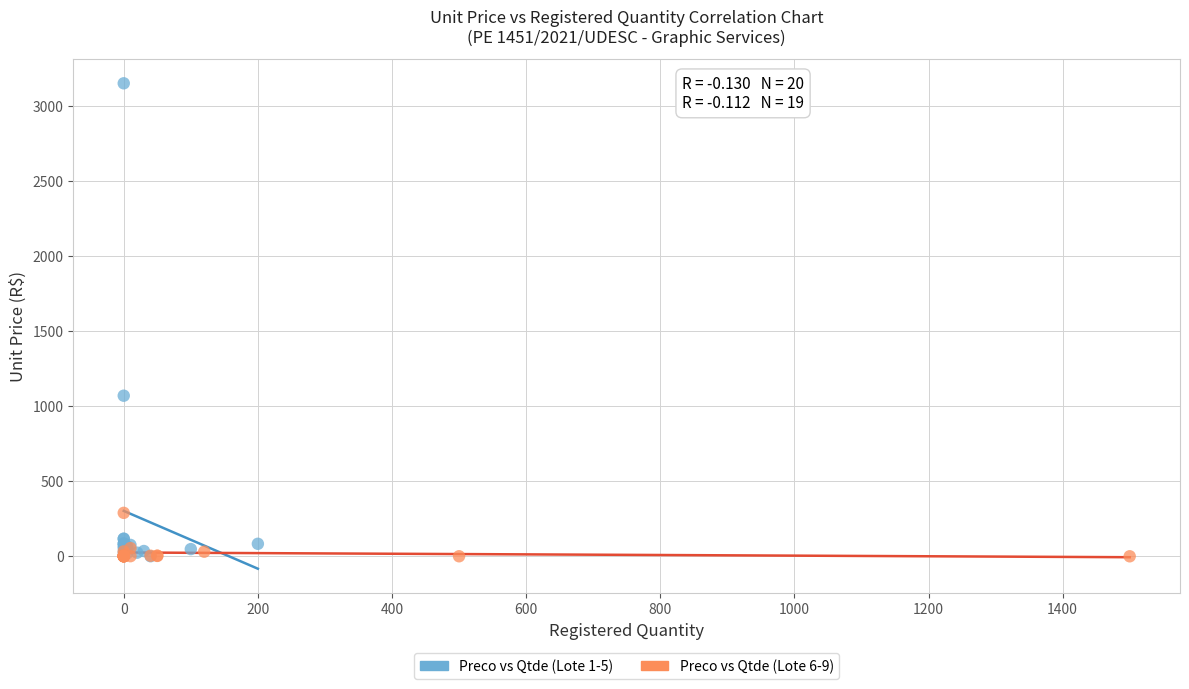

Which series has the largest Y range (max minus min)?

Preco vs Qtde (Lote 1-5)